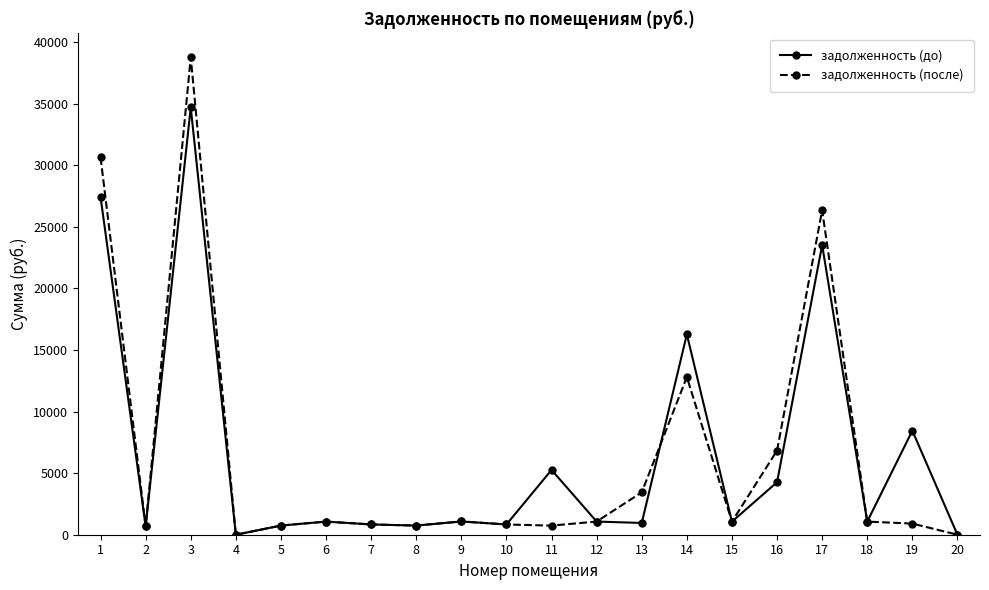

The value of задолженность (до) at 16 is 4264.6. True or false?

True